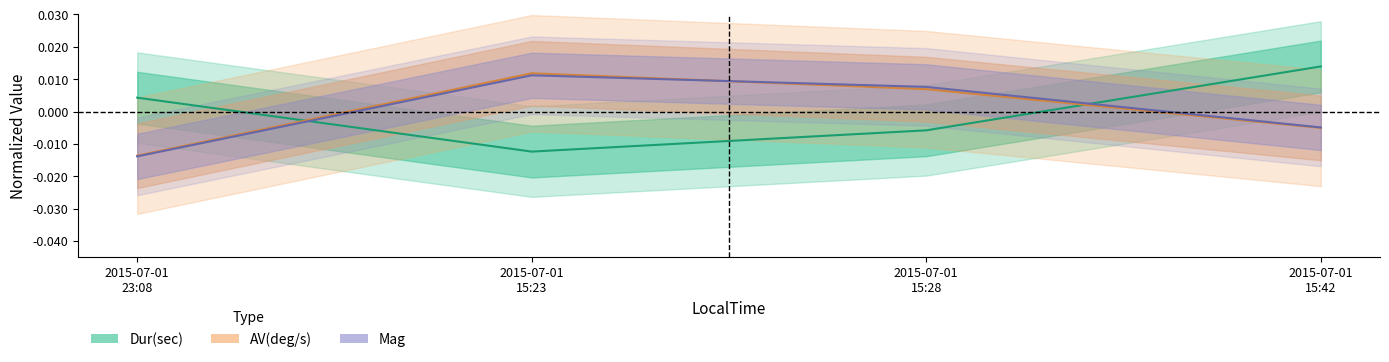

Which series ends up on top after the final intersection of Mag and Dur(sec)?

Dur(sec)